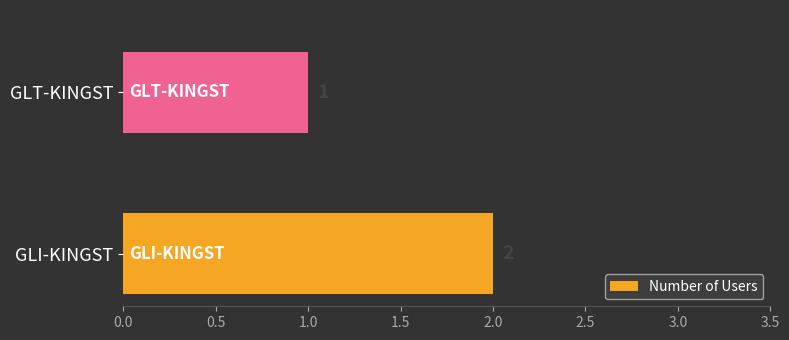

Where is the data nearest to the value 1?

GLT-KINGST